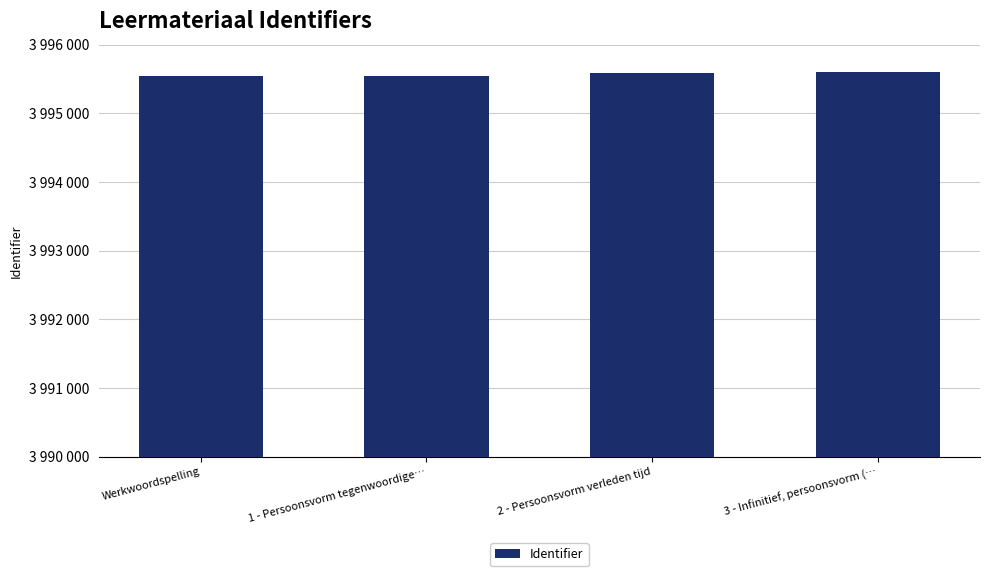

Rank the categories by value from lowest to highest.

Werkwoordspelling, 1 - Persoonsvorm tegenwoordige…, 2 - Persoonsvorm verleden tijd, 3 - Infinitief, persoonsvorm (…